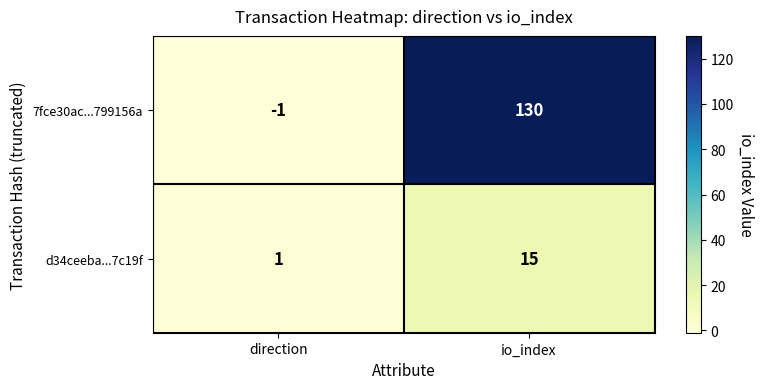

The 7fce30ac...799156a series shows 130 at io_index. True or false?

True